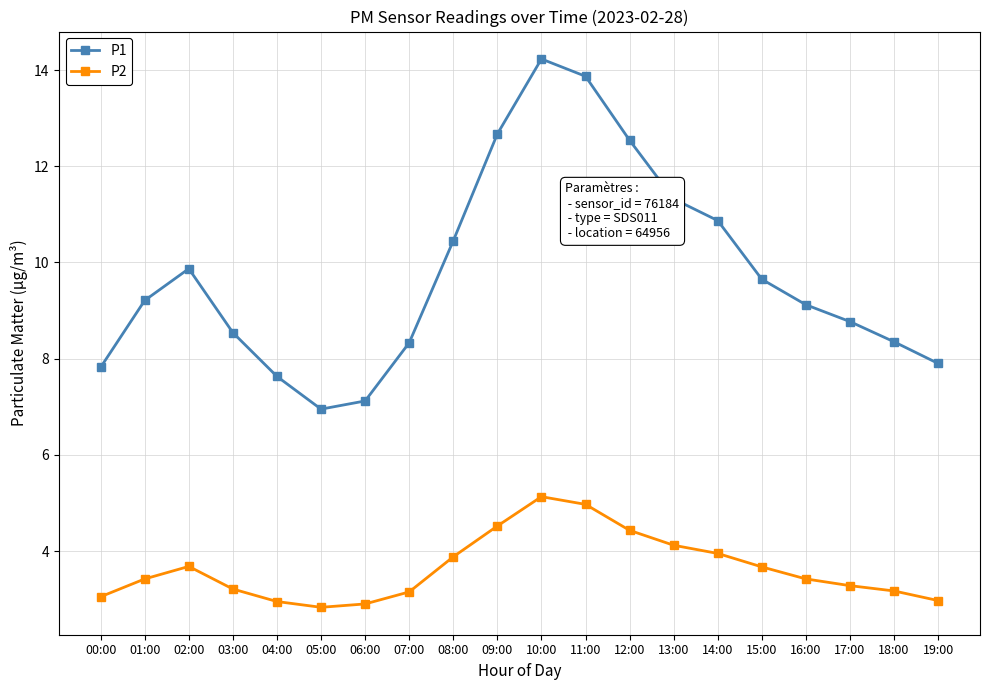

What is the sum of the P2 values at 10:00 and 04:00?

8.1